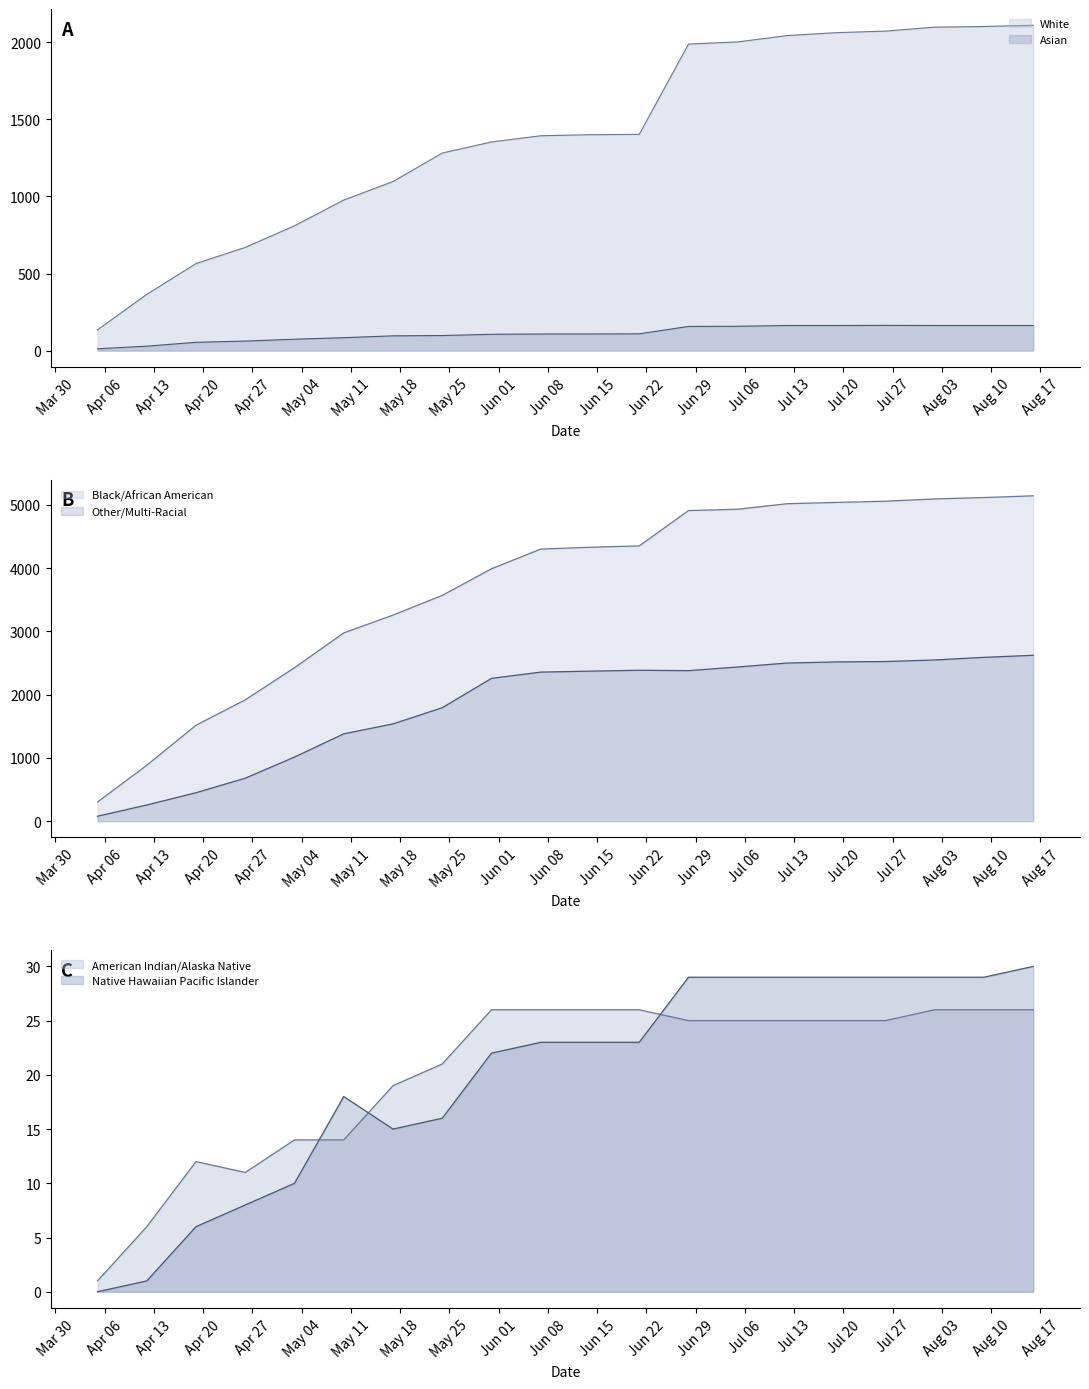

Between 2020-06-21 and 2020-07-26, which is larger?

2020-07-26